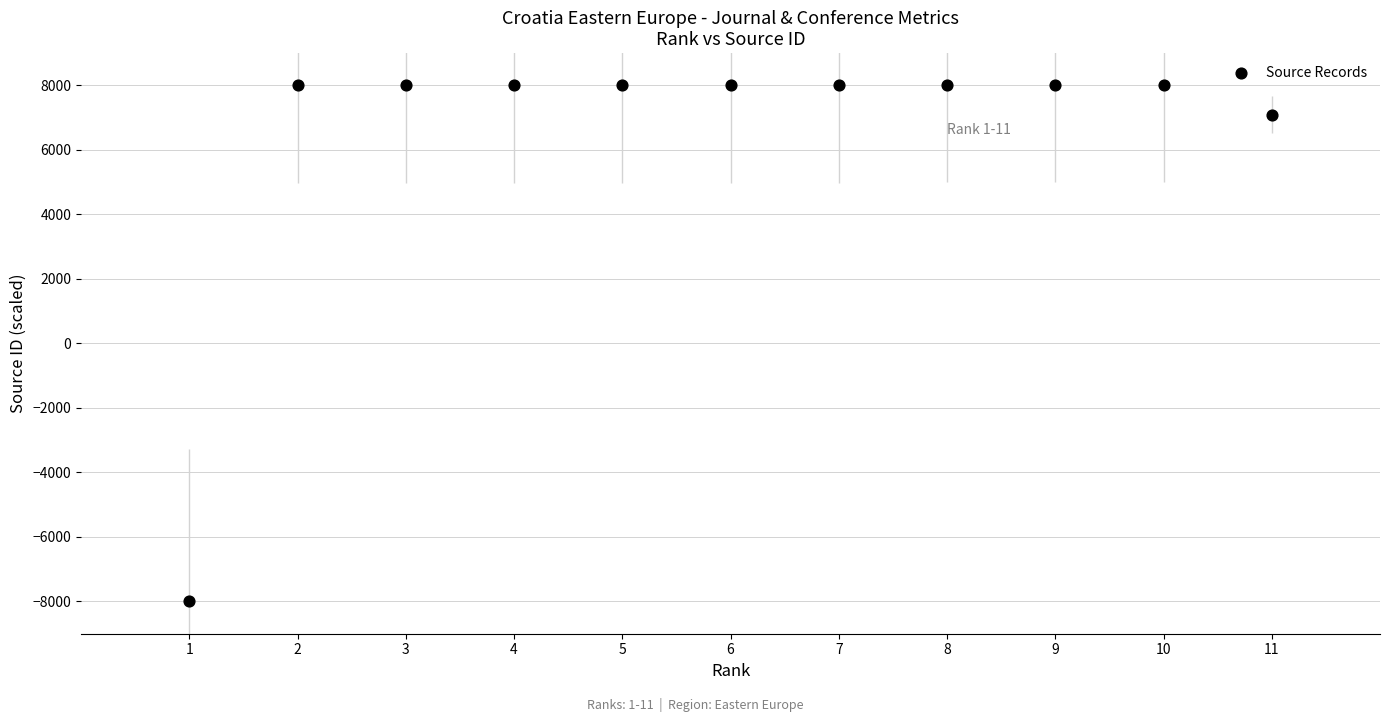

What is the average Y value?

6462.7